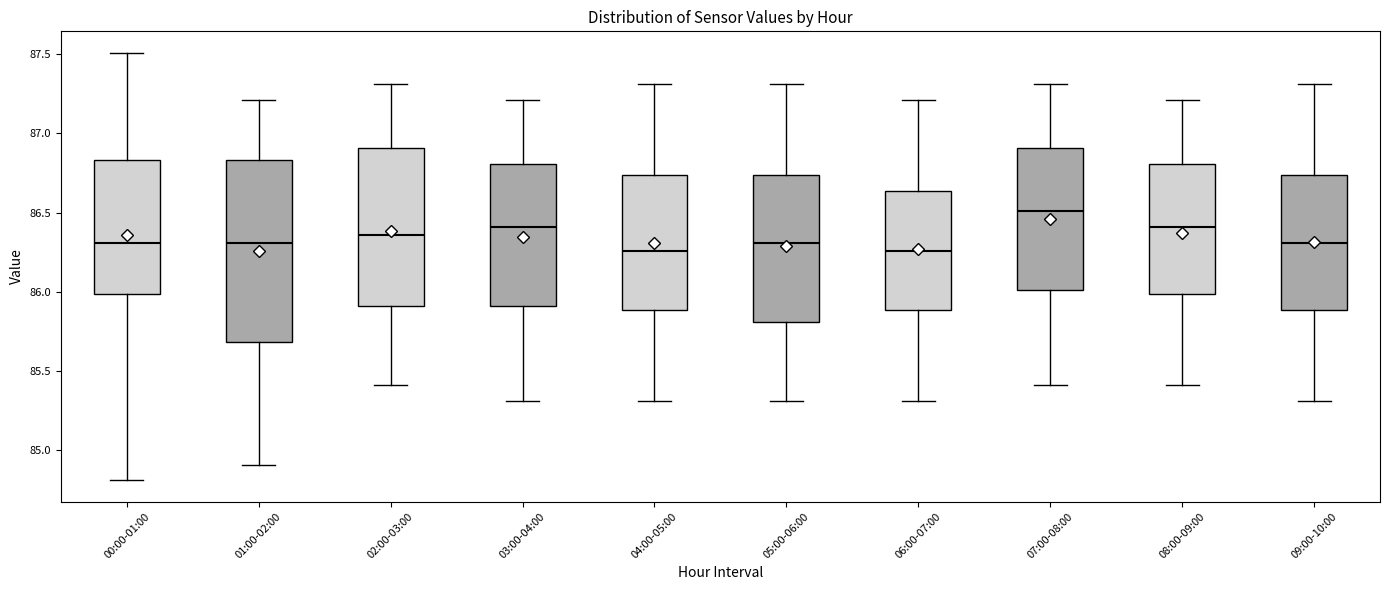

Comparing the boxes themselves (not the whiskers), which one is the tallest?

01:00-02:00